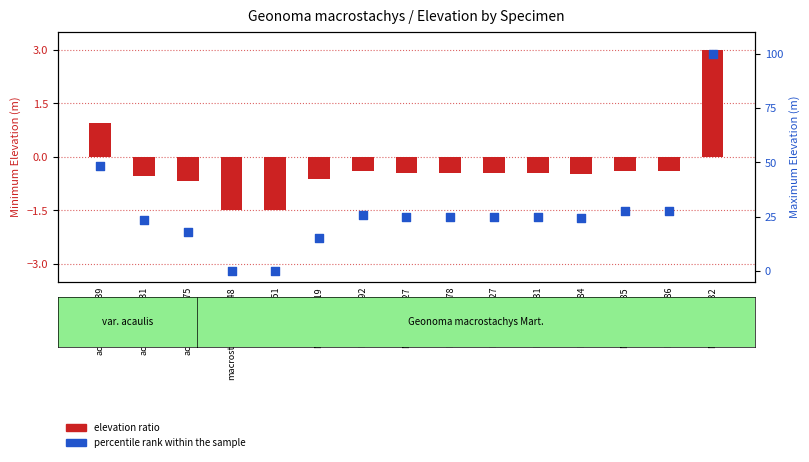

Which series contains the highest Y value?

percentile rank within the sample